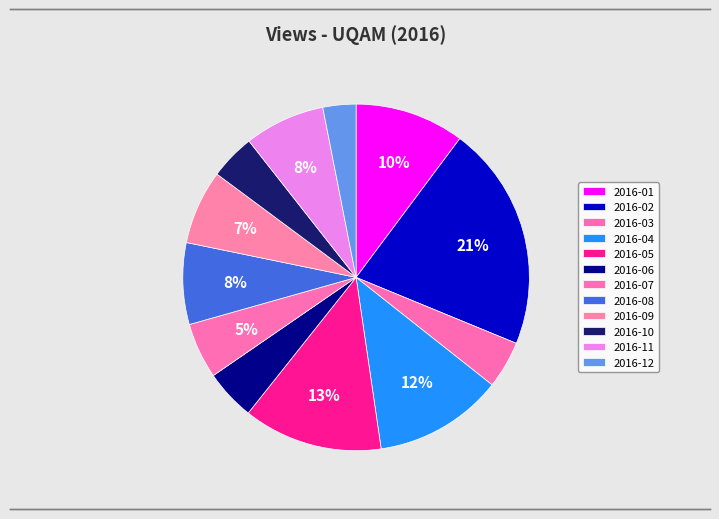

The 2016-11 slice represents 1% of the pie. True or false?

False